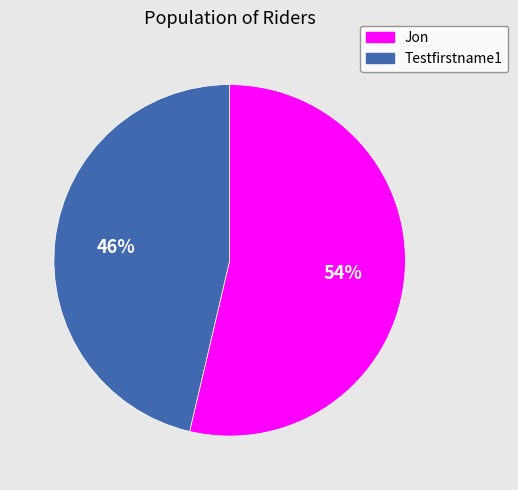

Rank the categories by value from lowest to highest.

Testfirstname1, Jon